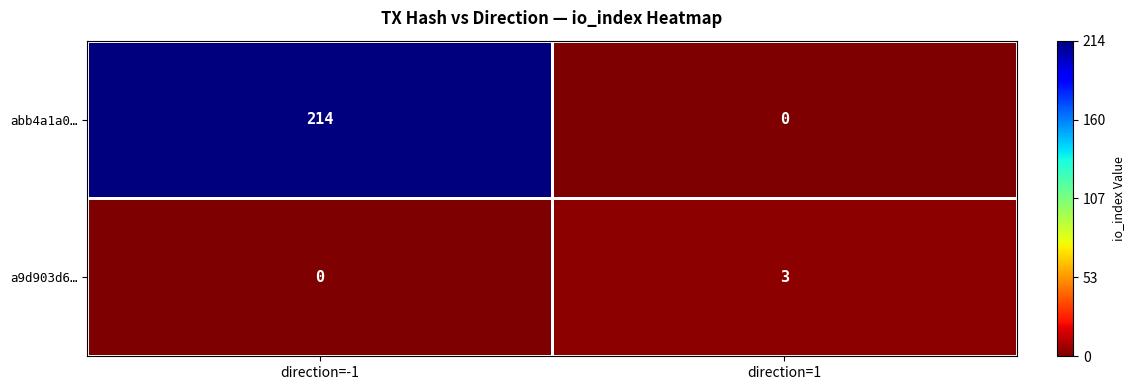

What is the average value of the abb4a1a0… series?

107